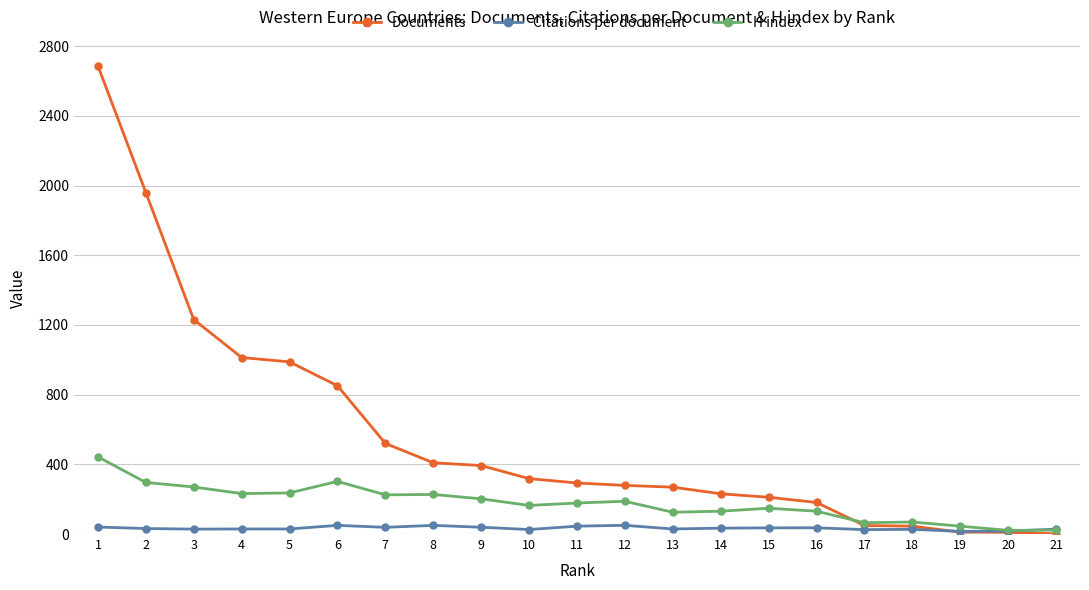

True or false: H index has more than 2 points higher than both neighbors.

True